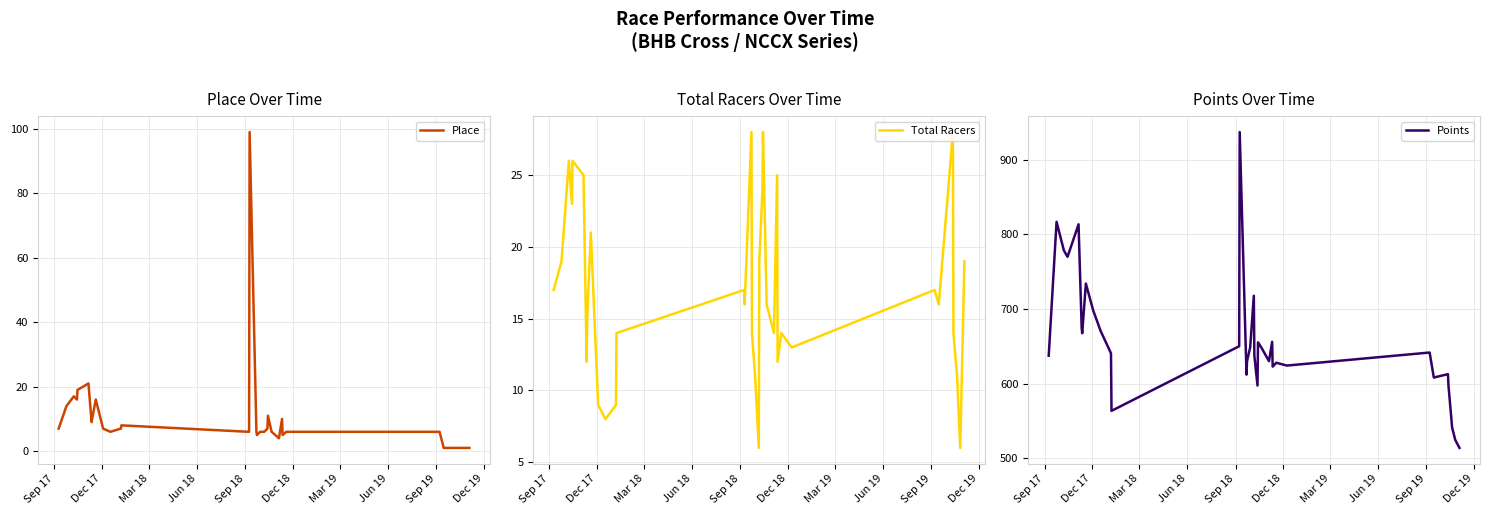

What is the lowest value of the Points series?

513.8